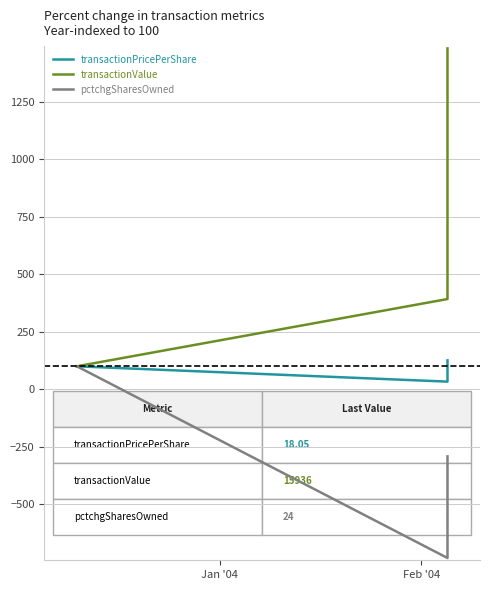

Which series has the largest range (max minus min)?

transactionValue